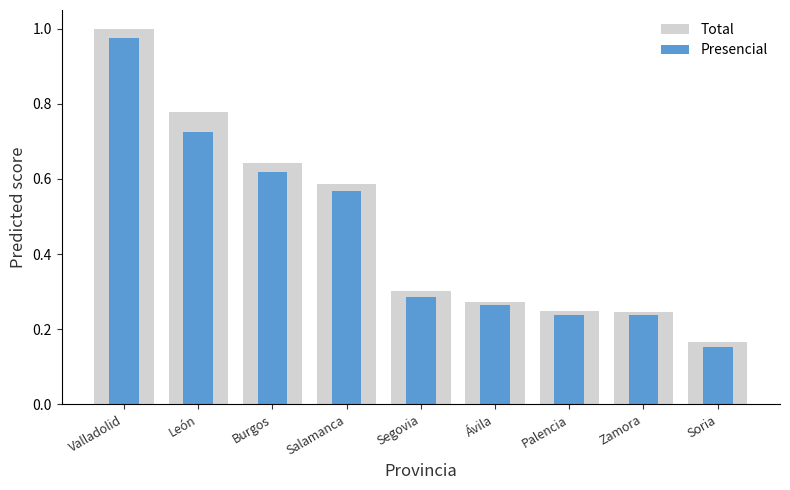

Reading left to right, what are all the values shown in this chart?

Total: 1.0	0.8	0.6	0.6	0.3	0.3	0.2	0.2	0.2
Presencial: 1.0	0.7	0.6	0.6	0.3	0.3	0.2	0.2	0.2